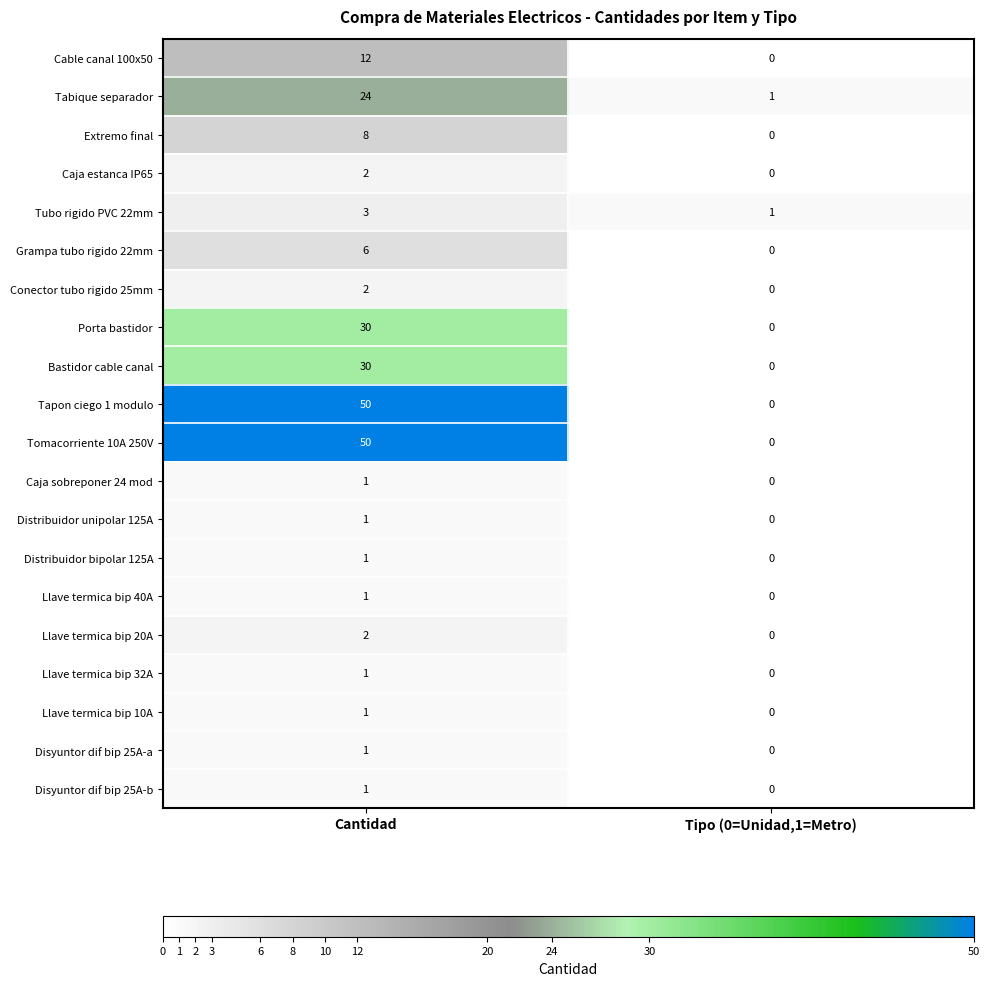

At which category is the sum across all series the highest?

Cantidad